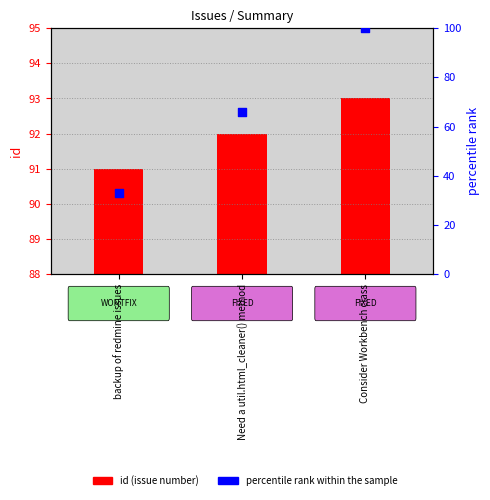

At which category is the sum across all series the highest?

Consider Workbench class